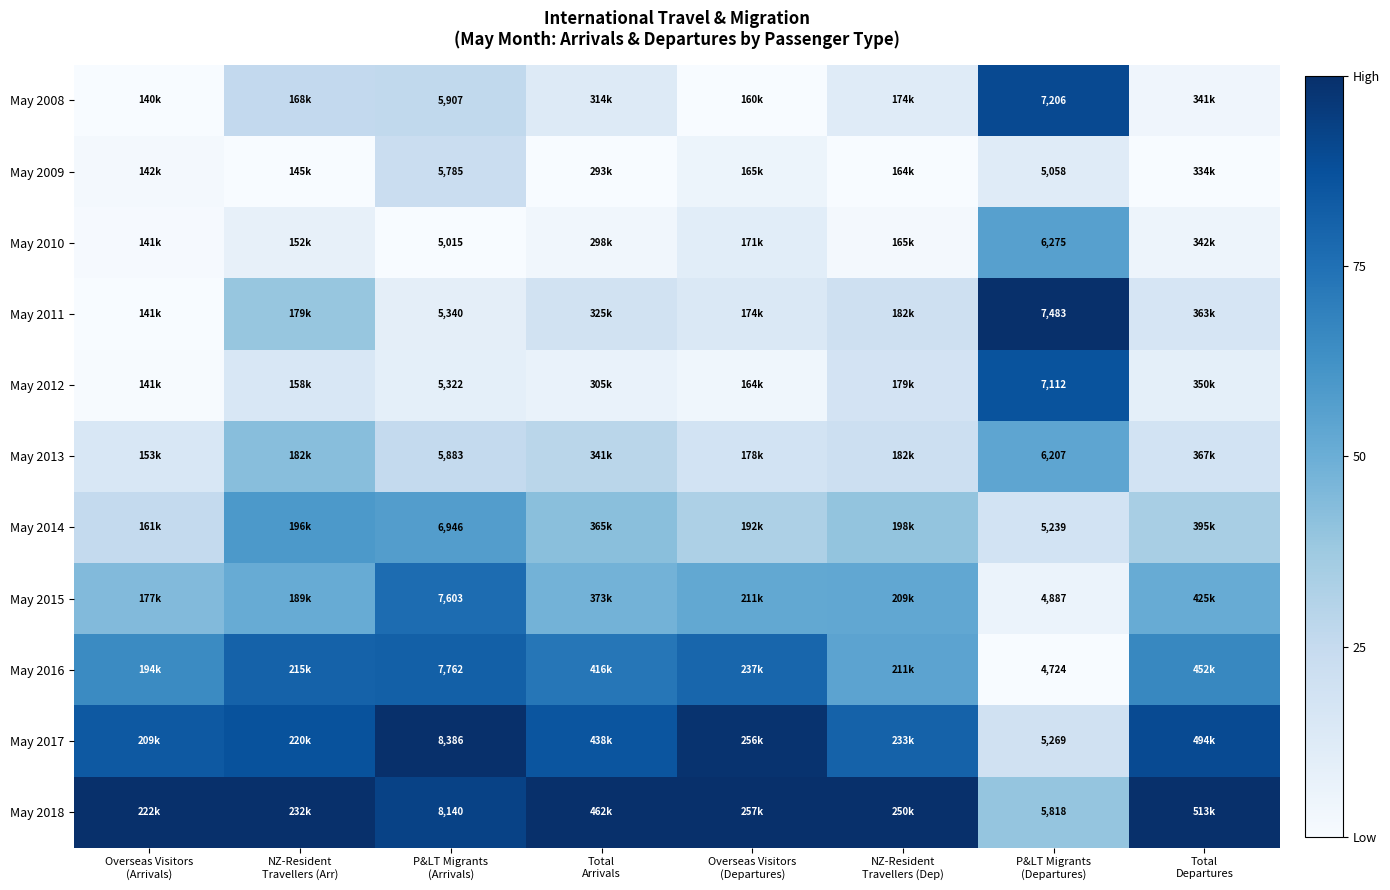

The value of May 2018 at P&LT Migrants (Arrivals) is 92.7. True or false?

True